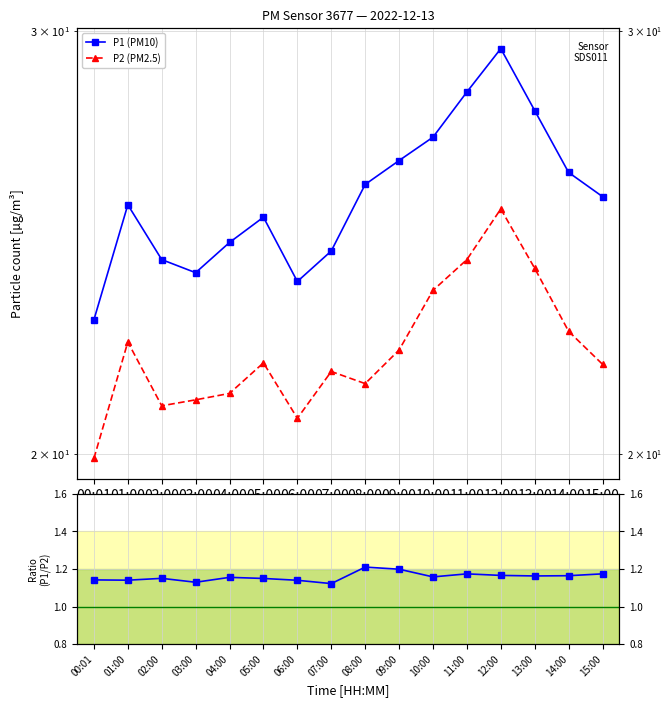

What is the spread (max minus min) of values at 12:00?

28.3